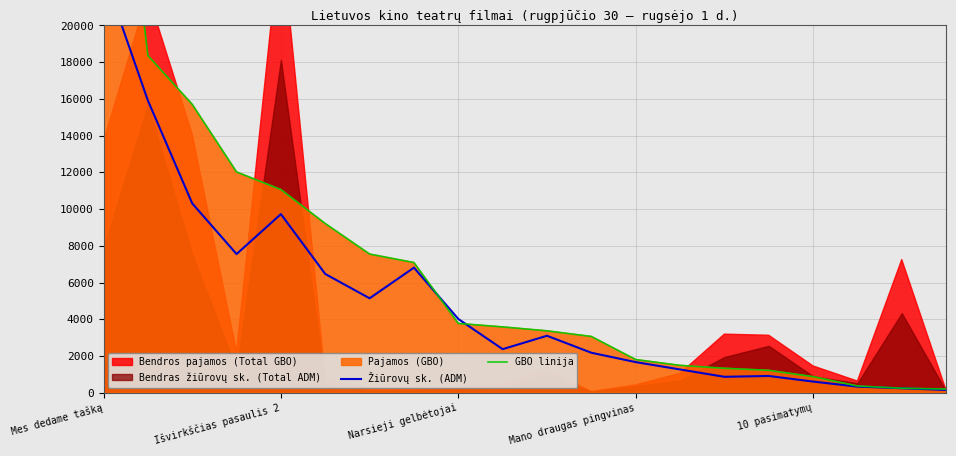

What is the average value of the GBO linija series?

7049.7